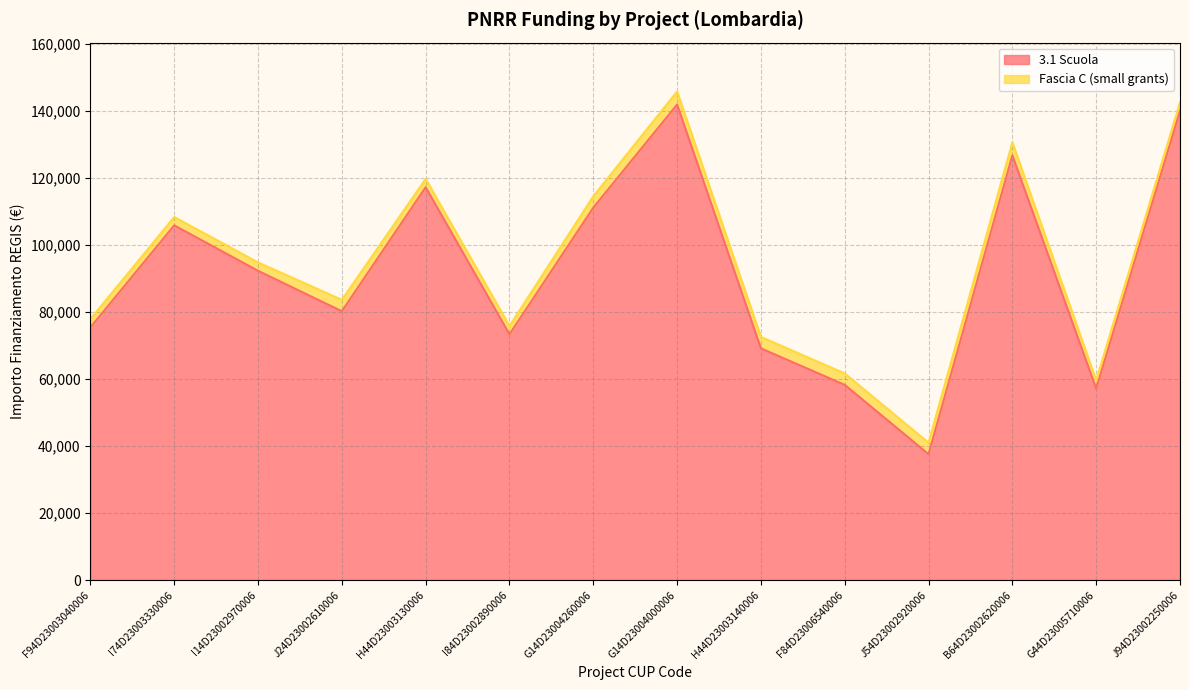

What is the difference between the values at F84D23006540006 and J94D23002250006?

81814.0